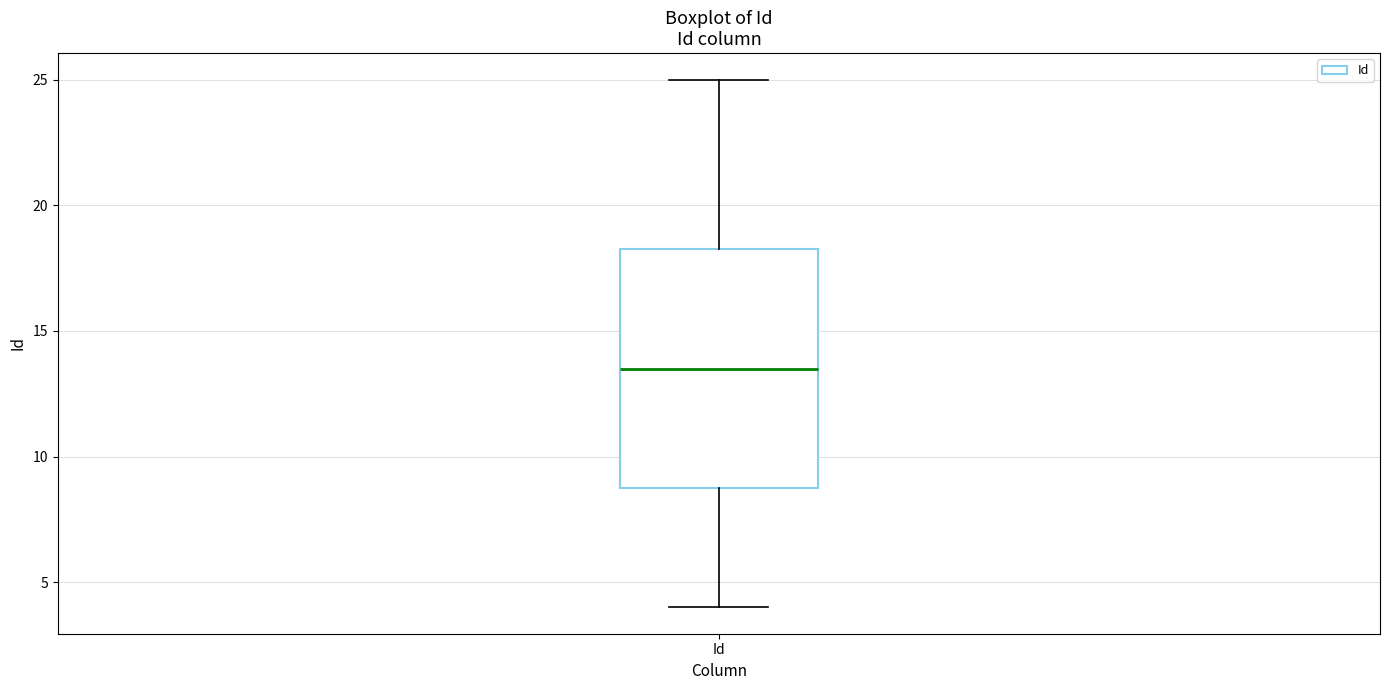

Where does the upper whisker of the box for Id end on the y-axis? The values are not printed on the chart, so give them approximately, as read against the axis.

25.0